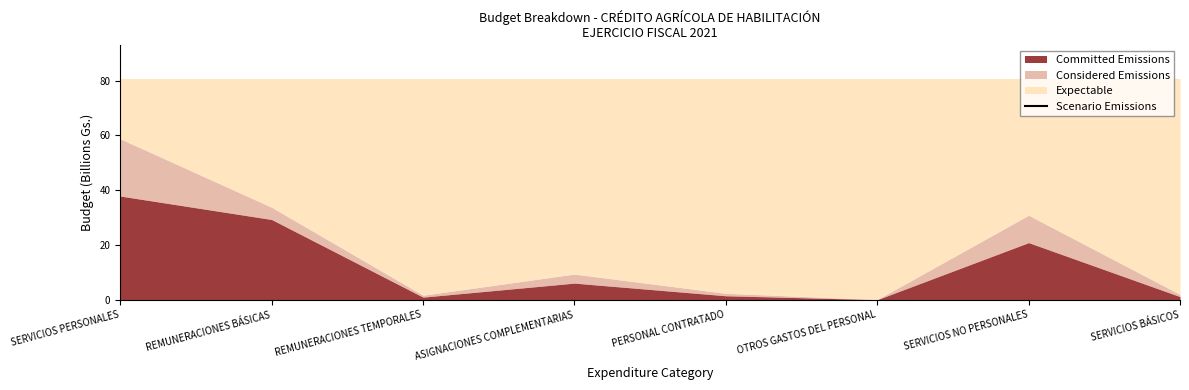

How many values in the Committed Emissions series exceed 6078213750?

3